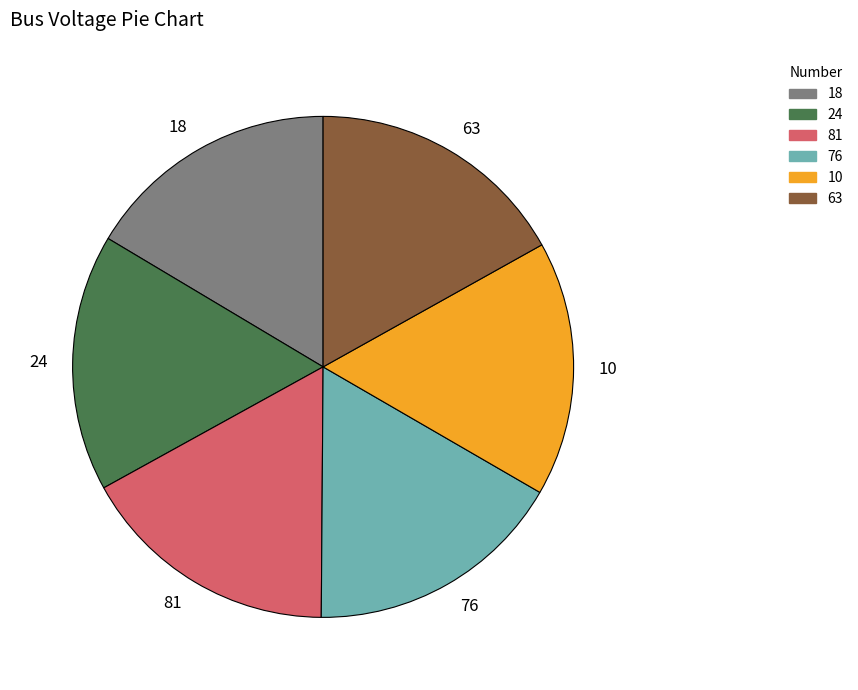

Is there a majority slice in this chart?

No